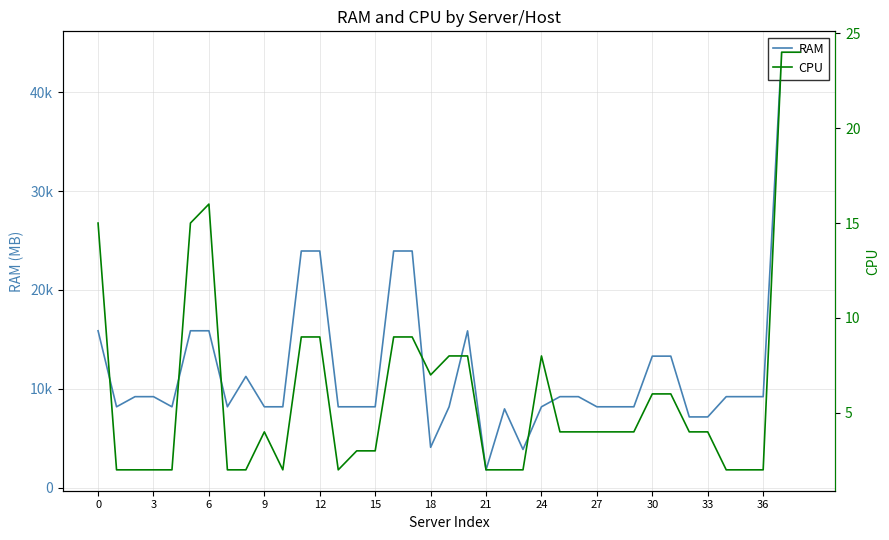

What is the label of the 21st point from the left?

20